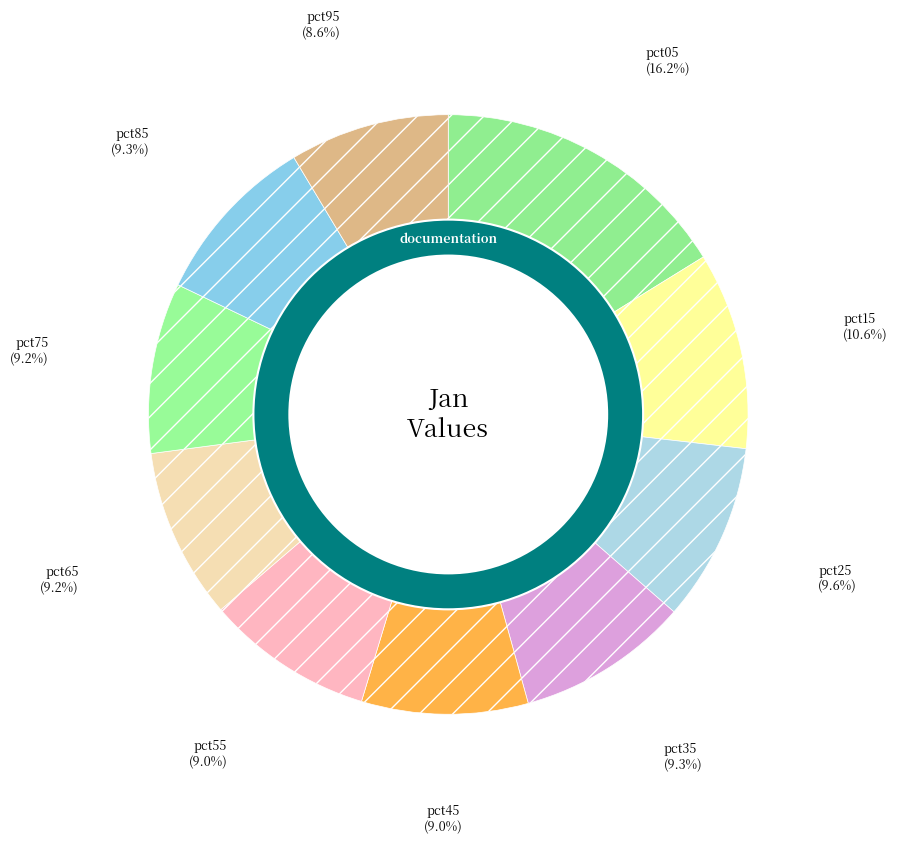

How much of the chart is everything except pct05?

83.8%